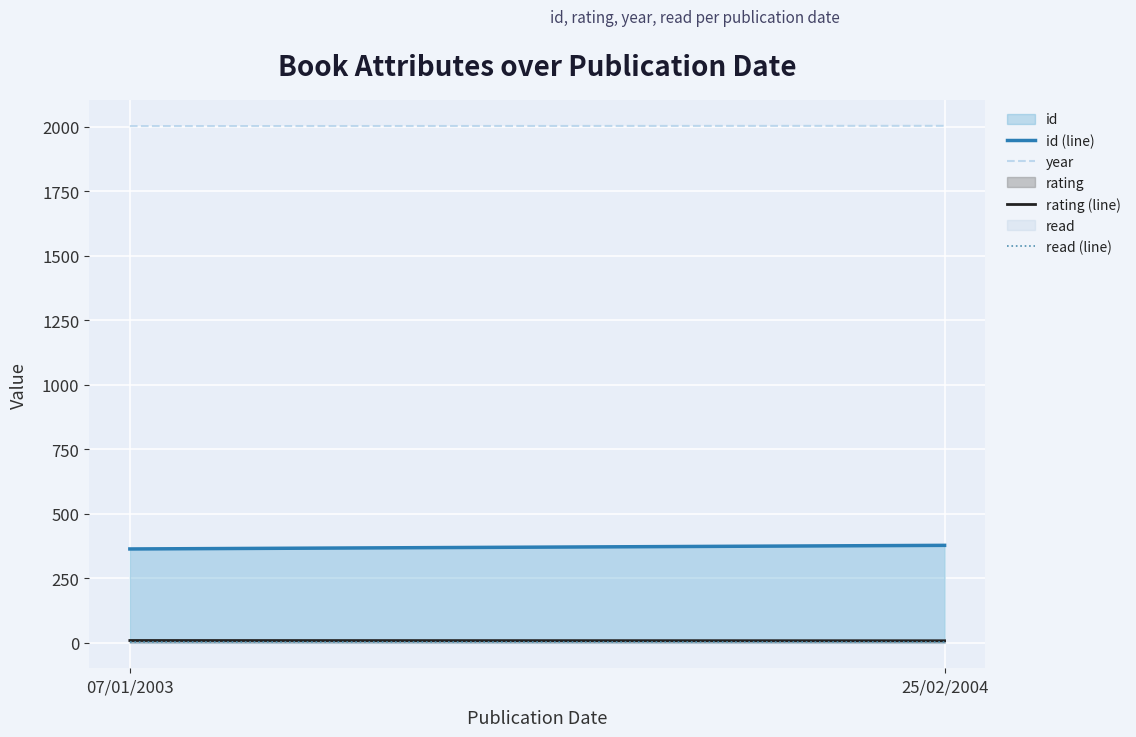

Is it true that year equals 2003 at 07/01/2003?

True